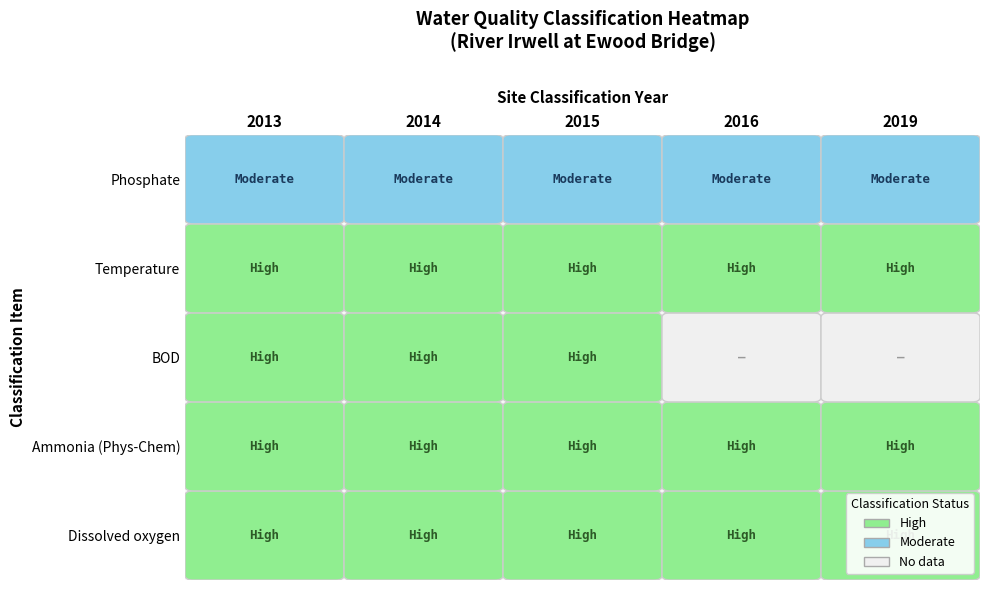

The value of Ammonia (Phys-Chem) at 2015 is 1. True or false?

False